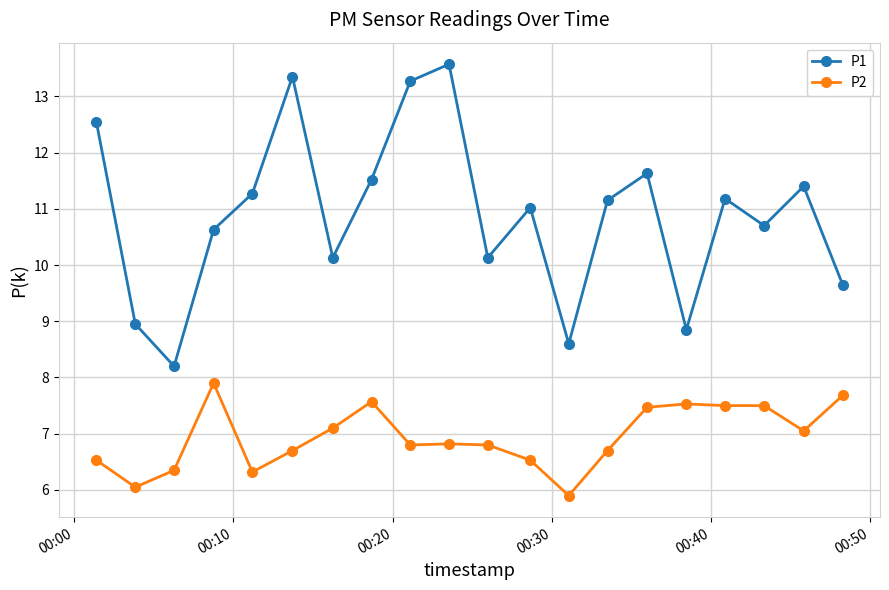

What is the value of the P2 point at the 4th from the left?

7.9